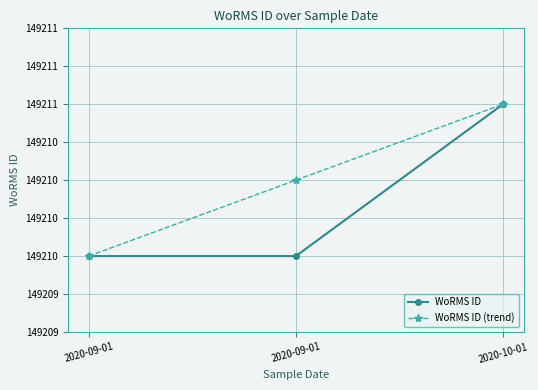

What are all the series names shown in the legend?

WoRMS ID, WoRMS ID (trend)